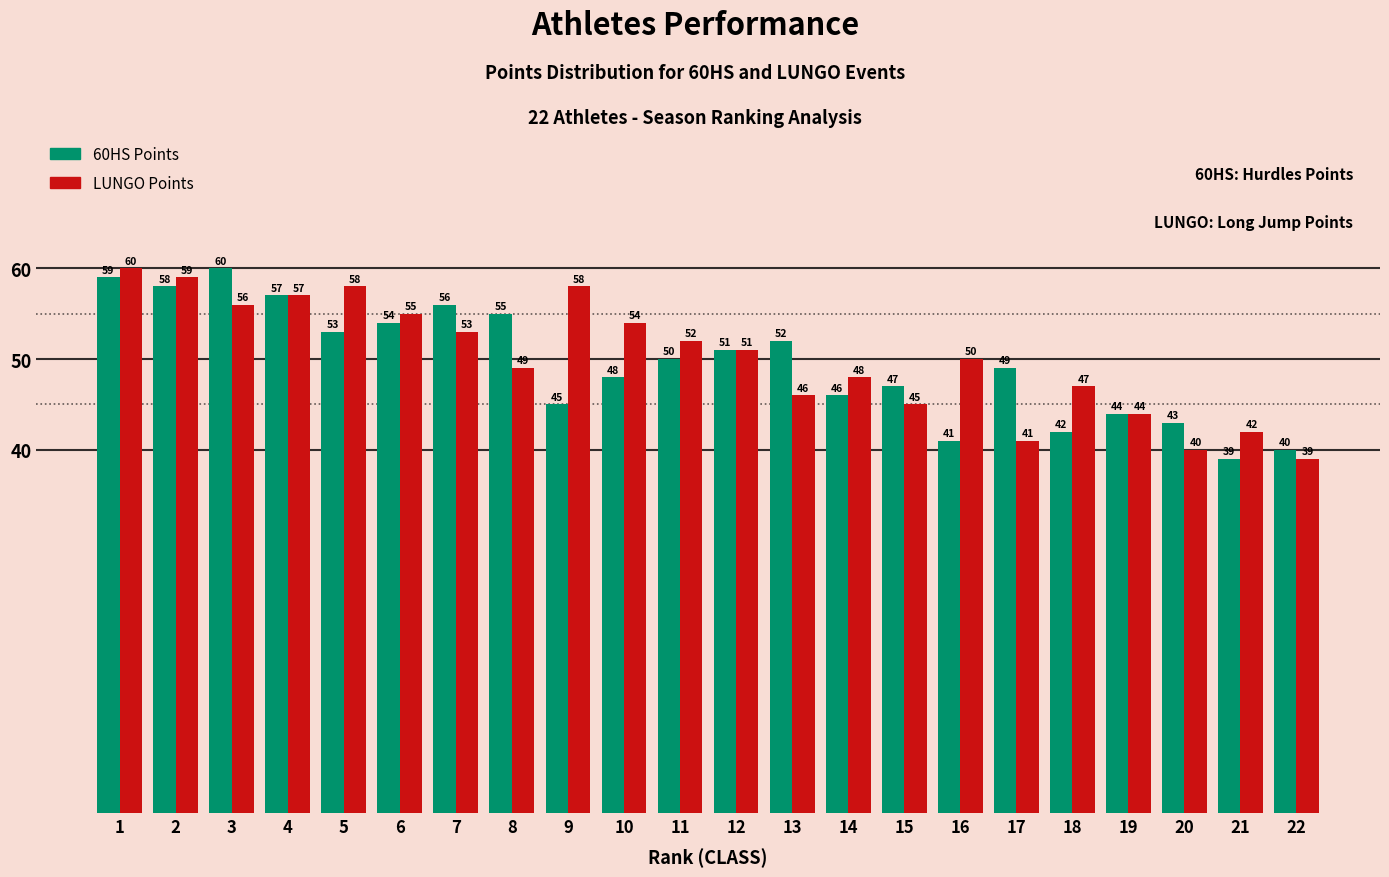

Reading left to right, list all the values displayed in this chart.

60HS Points: 59	58	60	57	53	54	56	55	45	48	50	51	52	46	47	41	49	42	44	43	39	40
LUNGO Points: 60	59	56	57	58	55	53	49	58	54	52	51	46	48	45	50	41	47	44	40	42	39